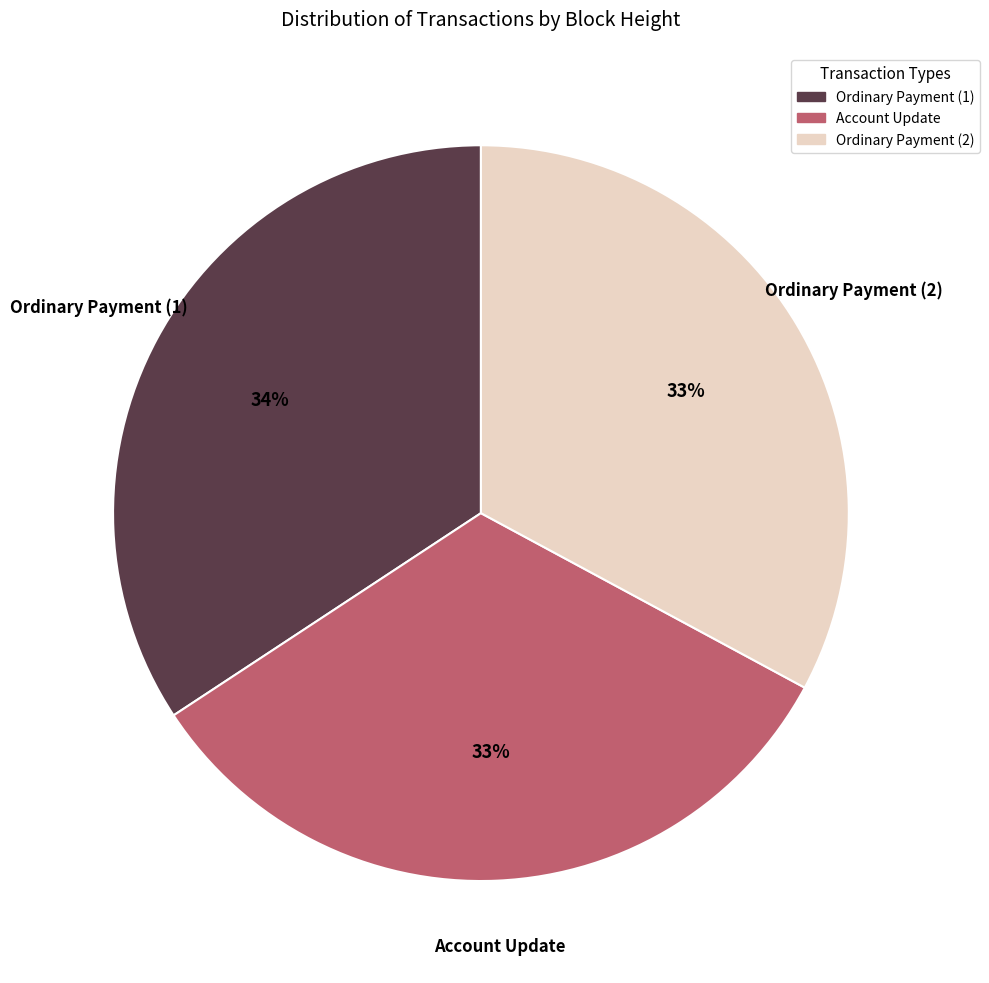

What is the largest slice in the pie chart?

Ordinary Payment (1)